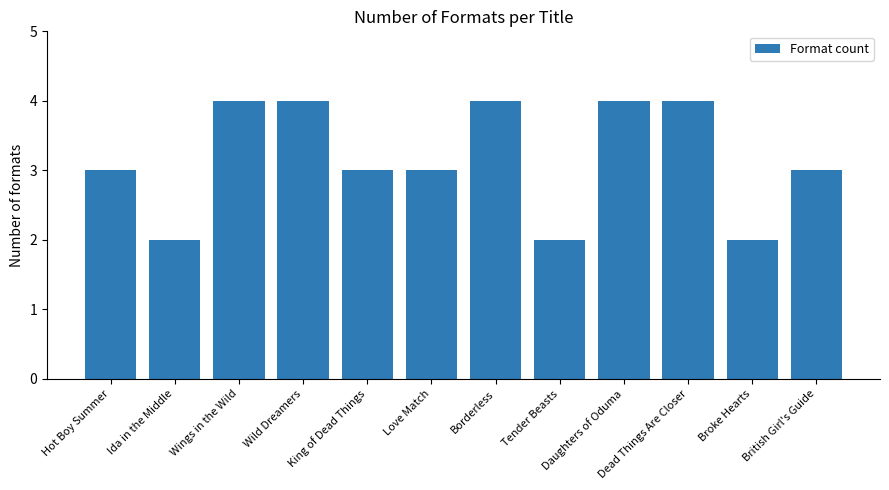

What is the sum of all values?

38